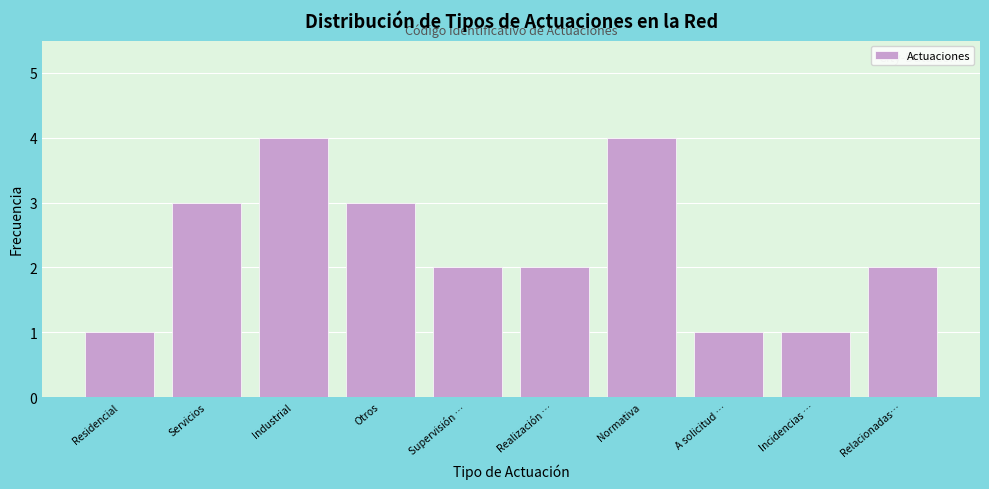

Reading left to right, extract all data points from this chart.

Residencial=1	Servicios=3	Industrial=4	Otros=3	Supervisión …=2	Realización …=2	Normativa=4	A solicitud …=1	Incidencias …=1	Relacionadas…=2